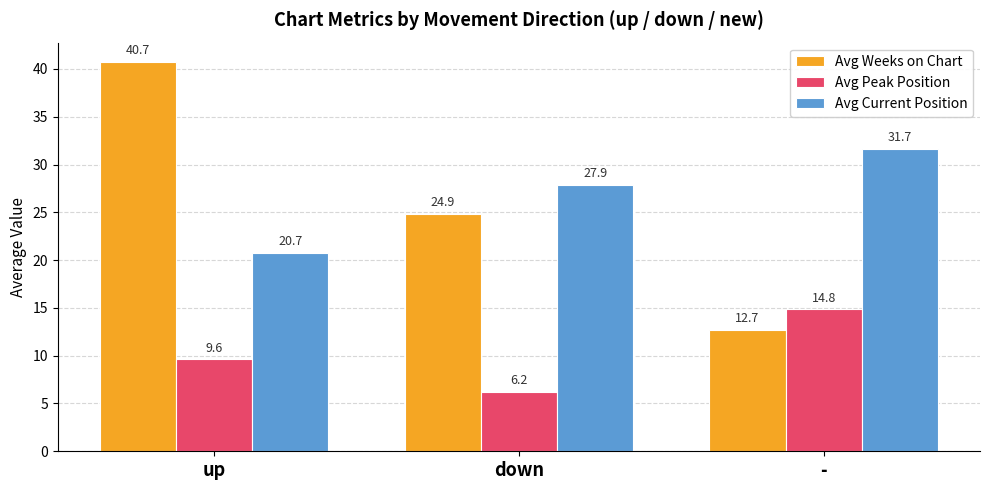

Reading left to right, list all the values displayed in this chart.

Avg Weeks on Chart: 40.7	24.9	12.7
Avg Peak Position: 9.6	6.2	14.8
Avg Current Position: 20.7	27.9	31.7